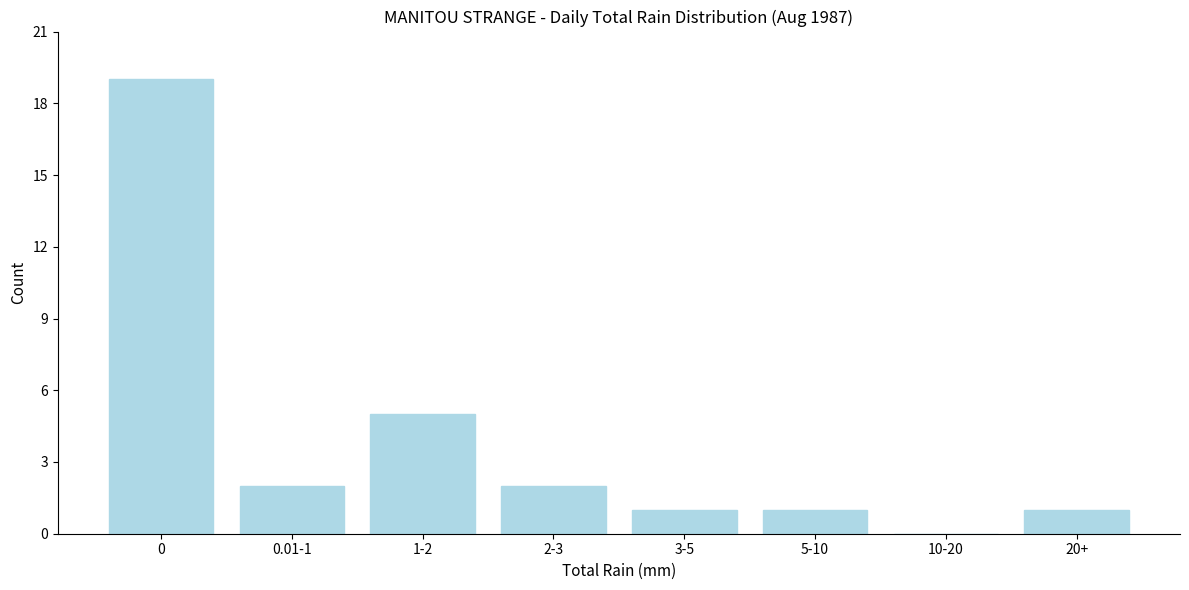

Reading right to left, extract all data points from this chart.

20+=1	10-20=0	5-10=1	3-5=1	2-3=2	1-2=5	0.01-1=2	0=19